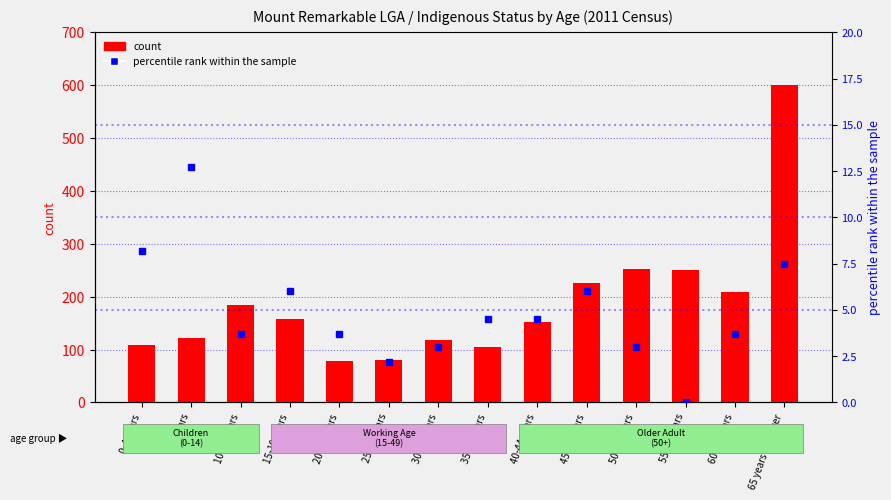

List the series in order of their overall mean, lowest first.

percentile rank within the sample, count